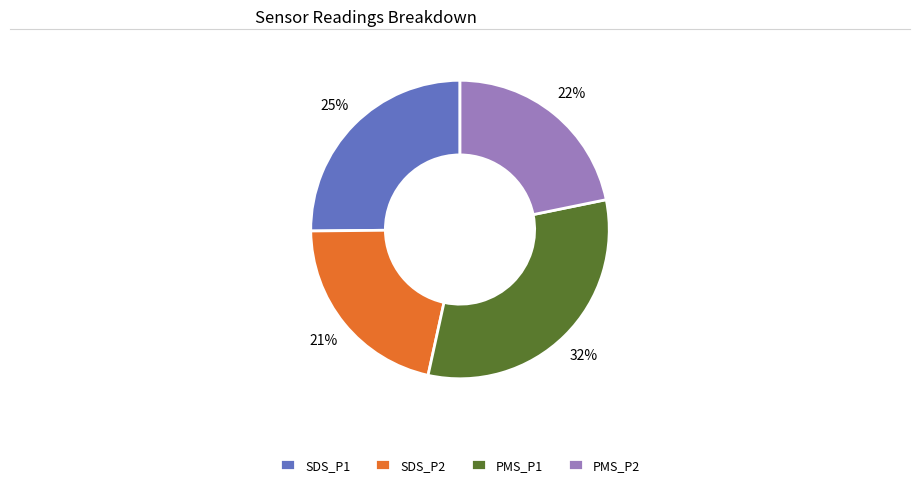

Which has a higher value, PMS_P2 or SDS_P1?

SDS_P1